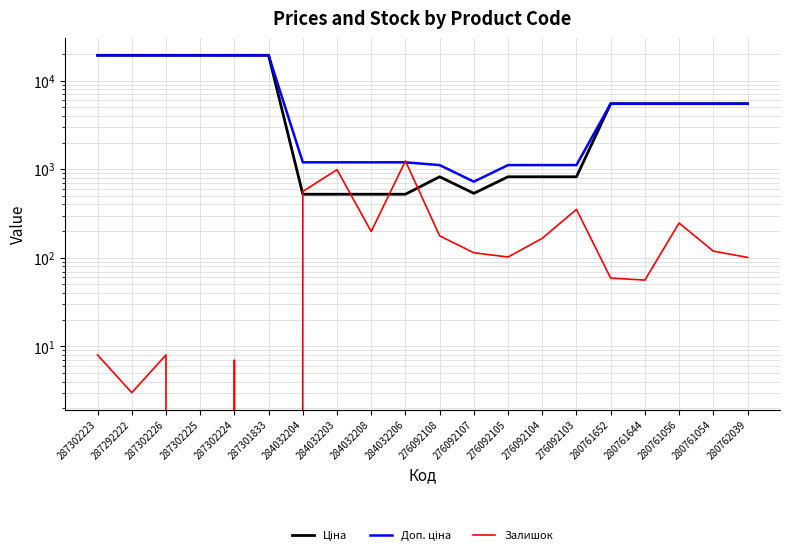

What is the difference between the maximum and minimum values in the Залишок series?

1240.0